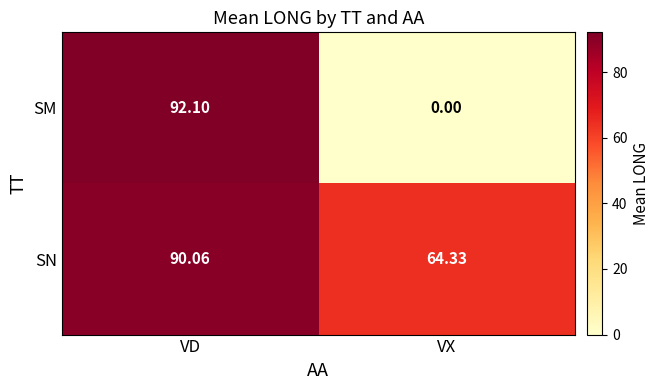

What is the spread (max minus min) of values at VD?

2.0